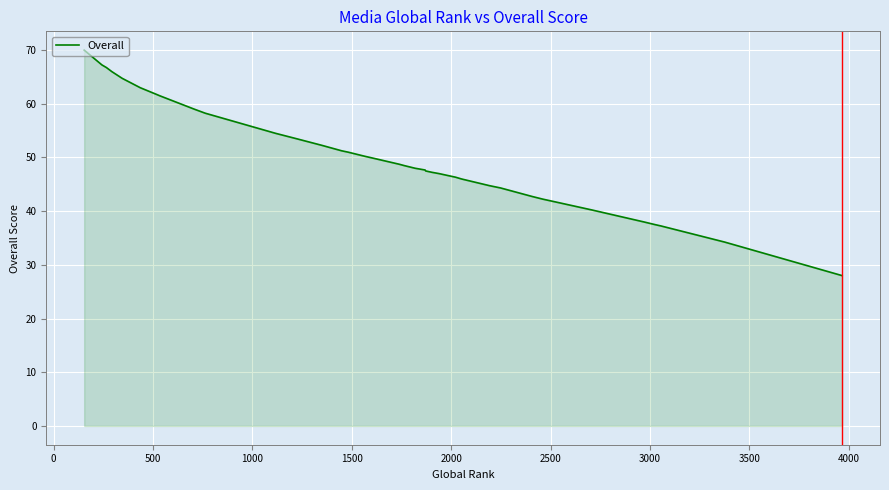

True or false: there are more than 2 points higher than both neighbors.

False